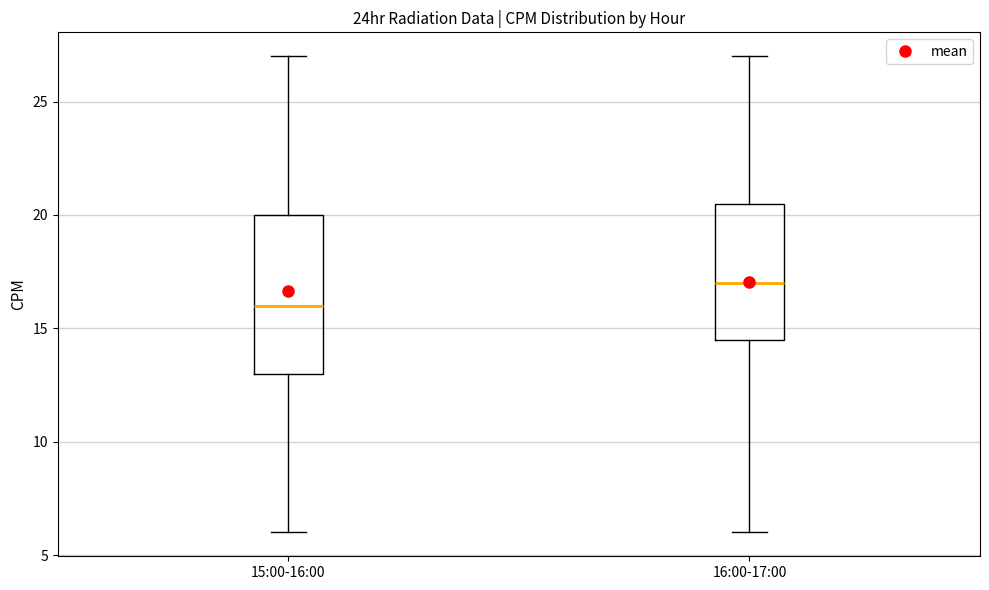

Where does the lower whisker of the box for 16:00-17:00 end on the y-axis? The values are not printed on the chart, so give them approximately, as read against the axis.

6.0